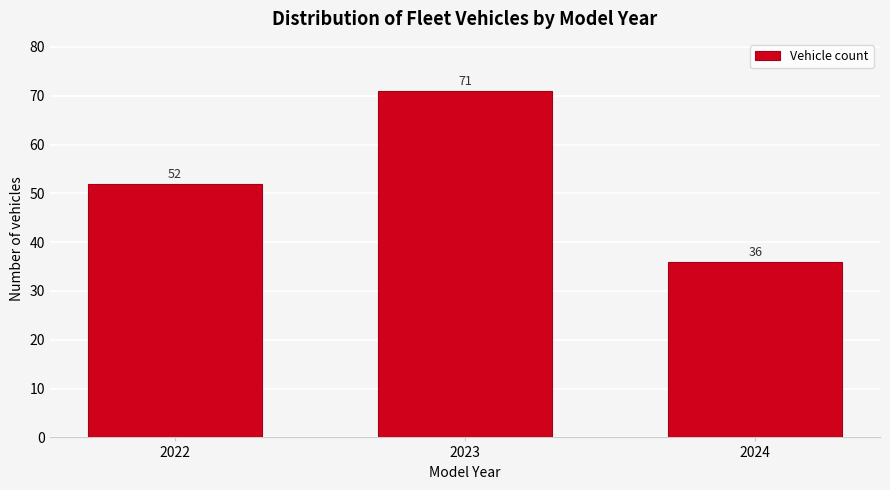

Reading right to left, extract all data points from this chart.

36	71	52